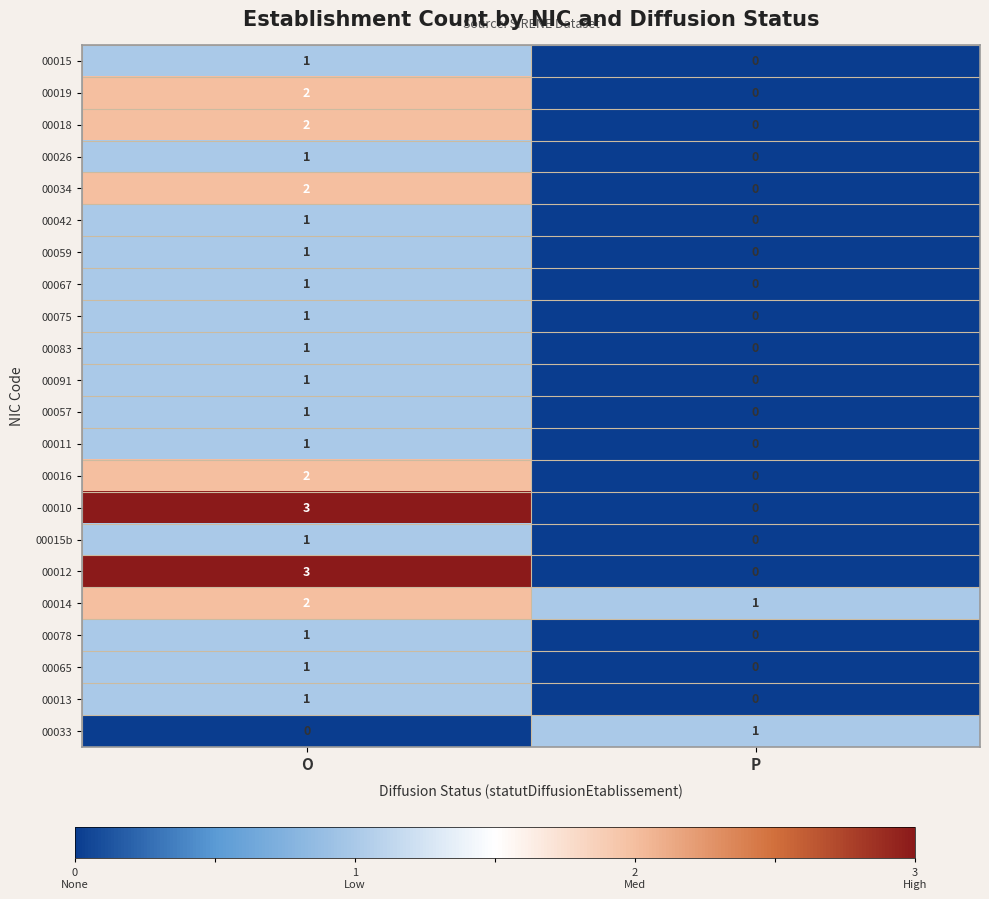

Is the value of 00012 at P greater than the value of 00014 at O?

No